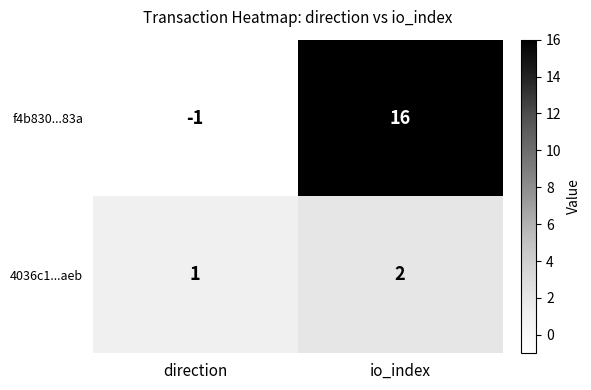

How many values in the 4036c1...aeb series are below 2?

1